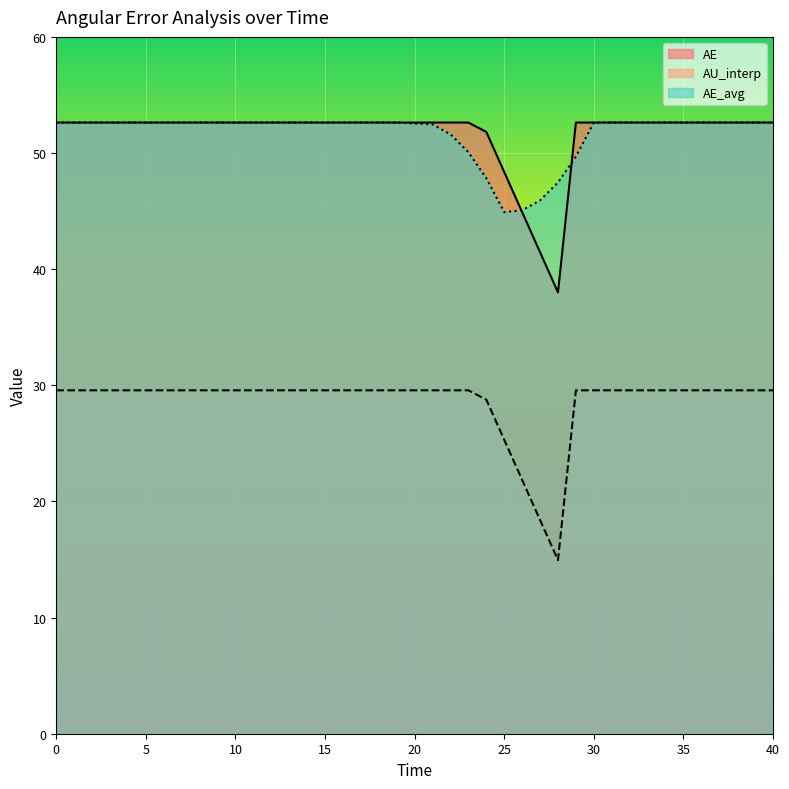

What is the spread (max minus min) of values at 9?

23.1